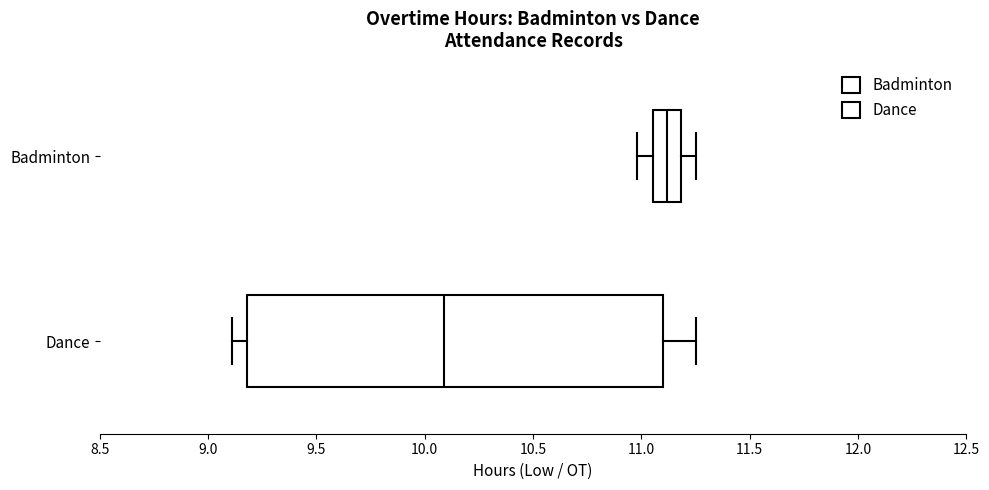

Where is the right edge of the box for Dance on the x-axis? The values are not printed on the chart, so give them approximately, as read against the axis.

11.10